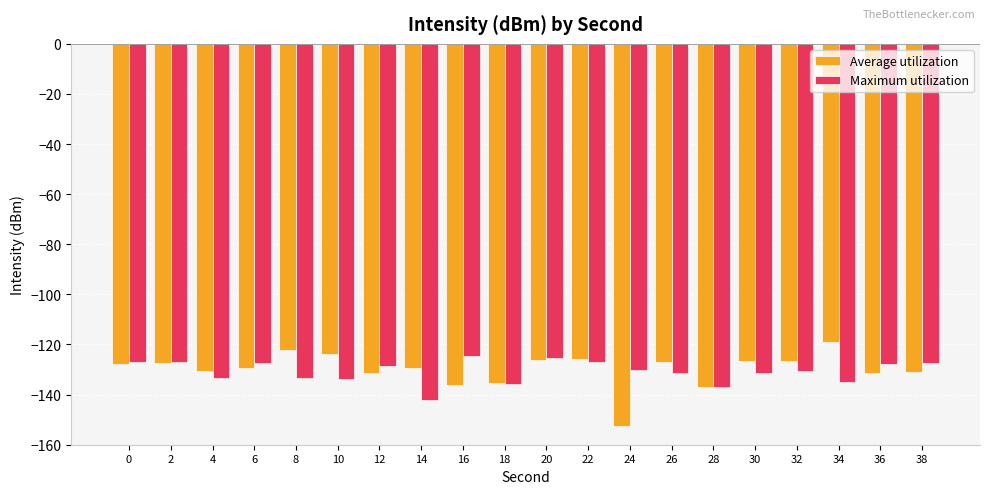

What is the minimum value shown in the chart?

-152.4